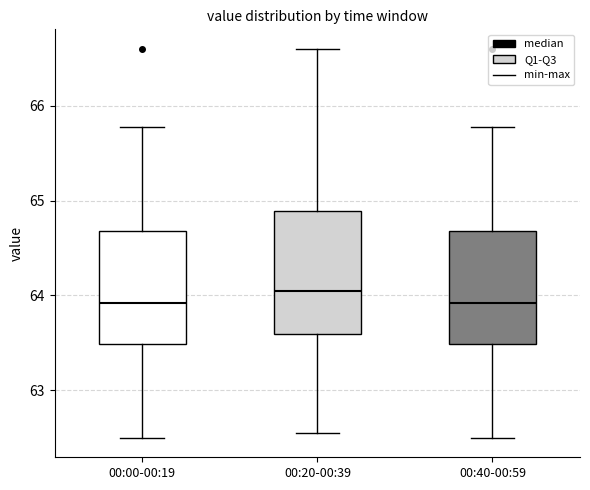

Reading left to right, read every box against the y-axis: the position of its median line, the range the box covers, and the ends of its whiskers. The values are not printed on the chart, so give them approximately, as read against the axis.

00:00-00:19: median 63.9, box 63.5 to 64.7, whiskers 62.5 to 65.8
00:20-00:39: median 64.1, box 63.6 to 64.9, whiskers 62.6 to 66.6
00:40-00:59: median 63.9, box 63.5 to 64.7, whiskers 62.5 to 65.8